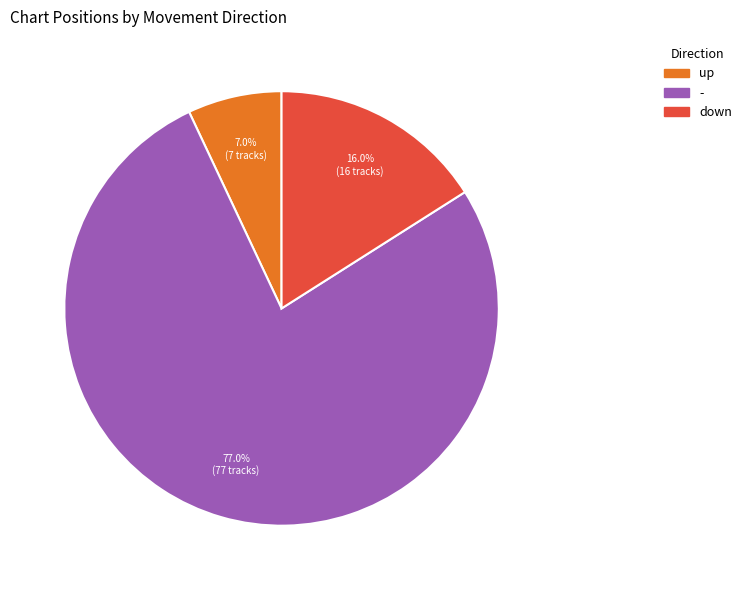

What is the largest slice in the pie chart?

-